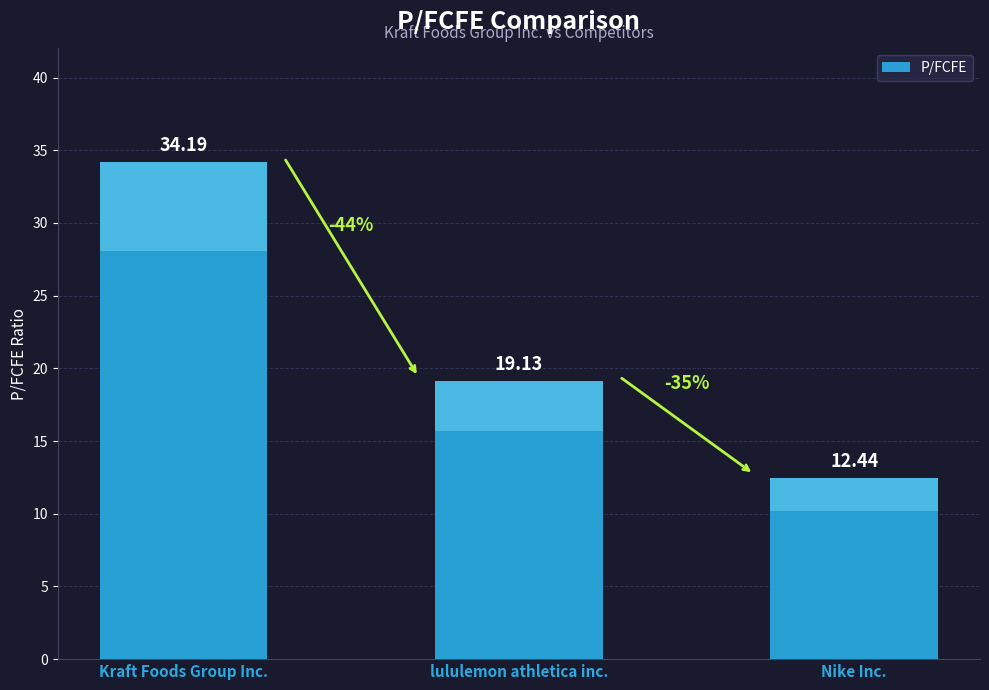

What is the sum of the values at Nike Inc. and lululemon athletica inc.?

31.6